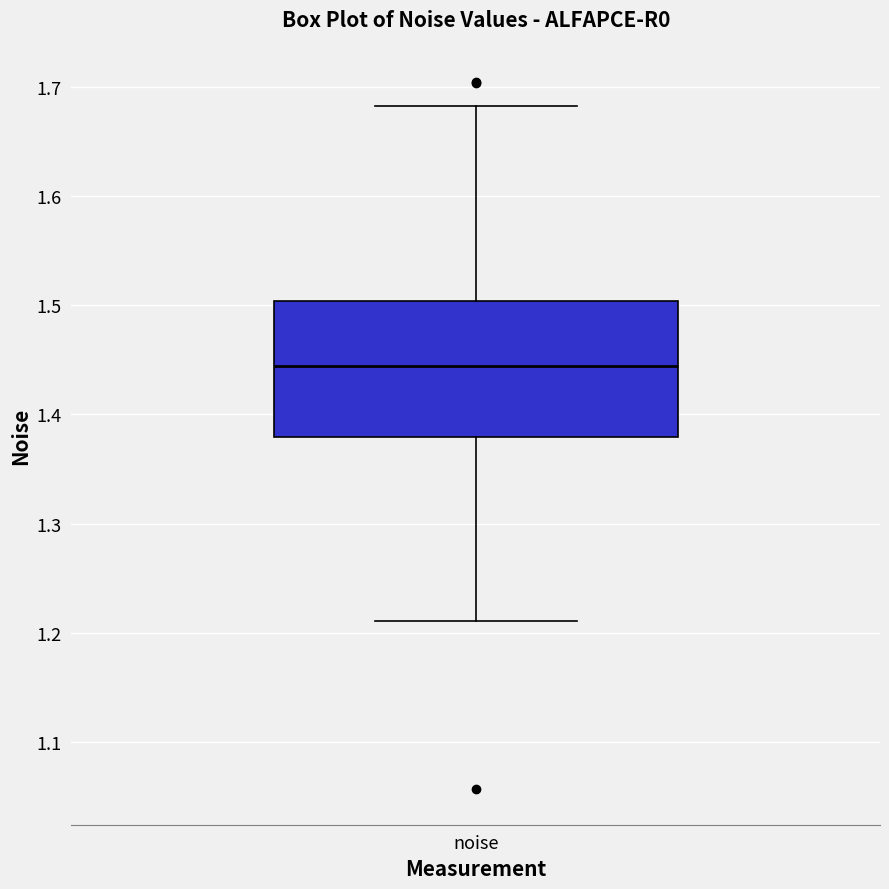

Where does the upper whisker of the box for noise end on the y-axis? The values are not printed on the chart, so give them approximately, as read against the axis.

1.68